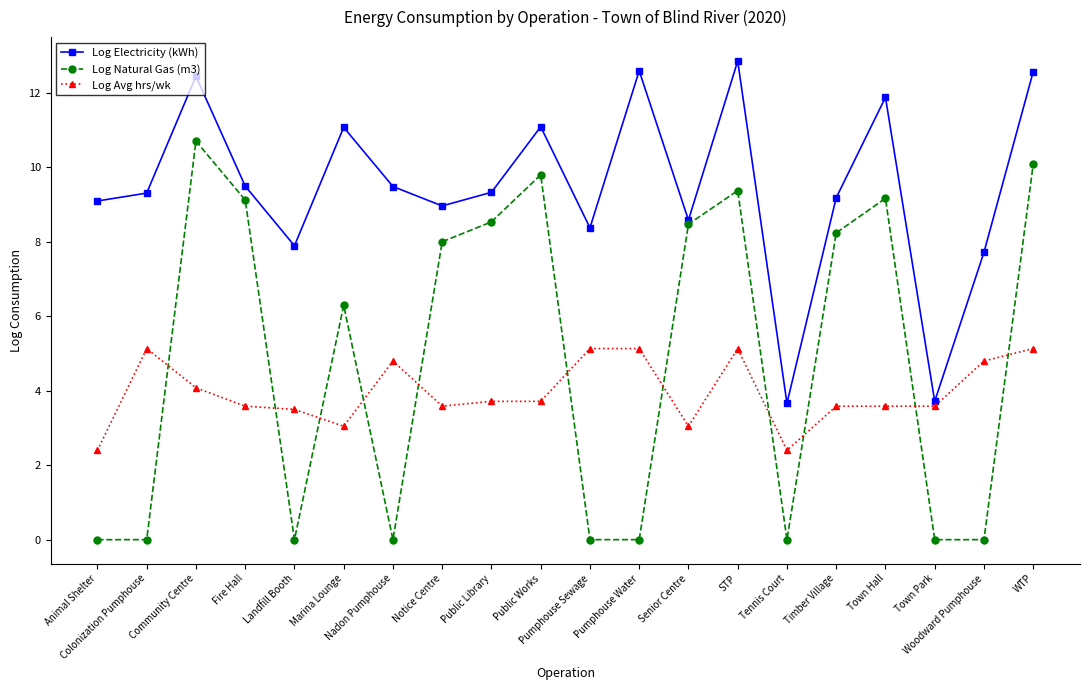

After their last crossing, which series has the higher values: Log Natural Gas (m3) or Log Avg hrs/wk?

Log Natural Gas (m3)